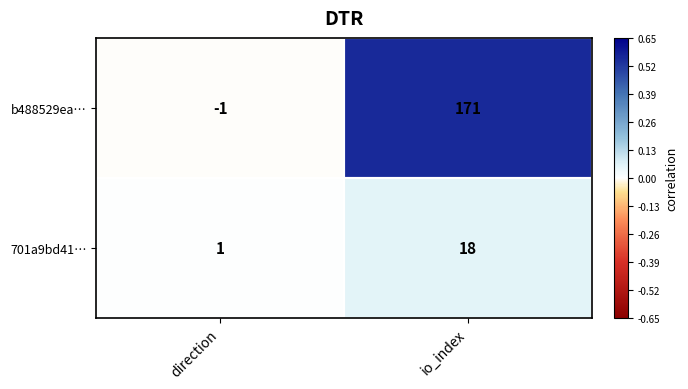

At how many categories does at least one series exceed 135?

1